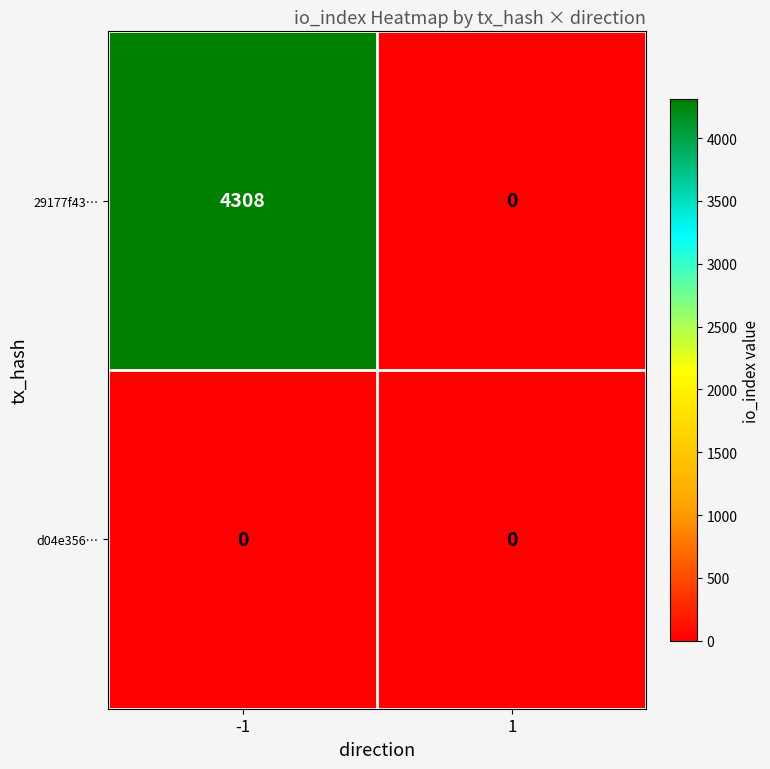

Rank the series by their average value, from lowest to highest.

d04e356…, 29177f43…